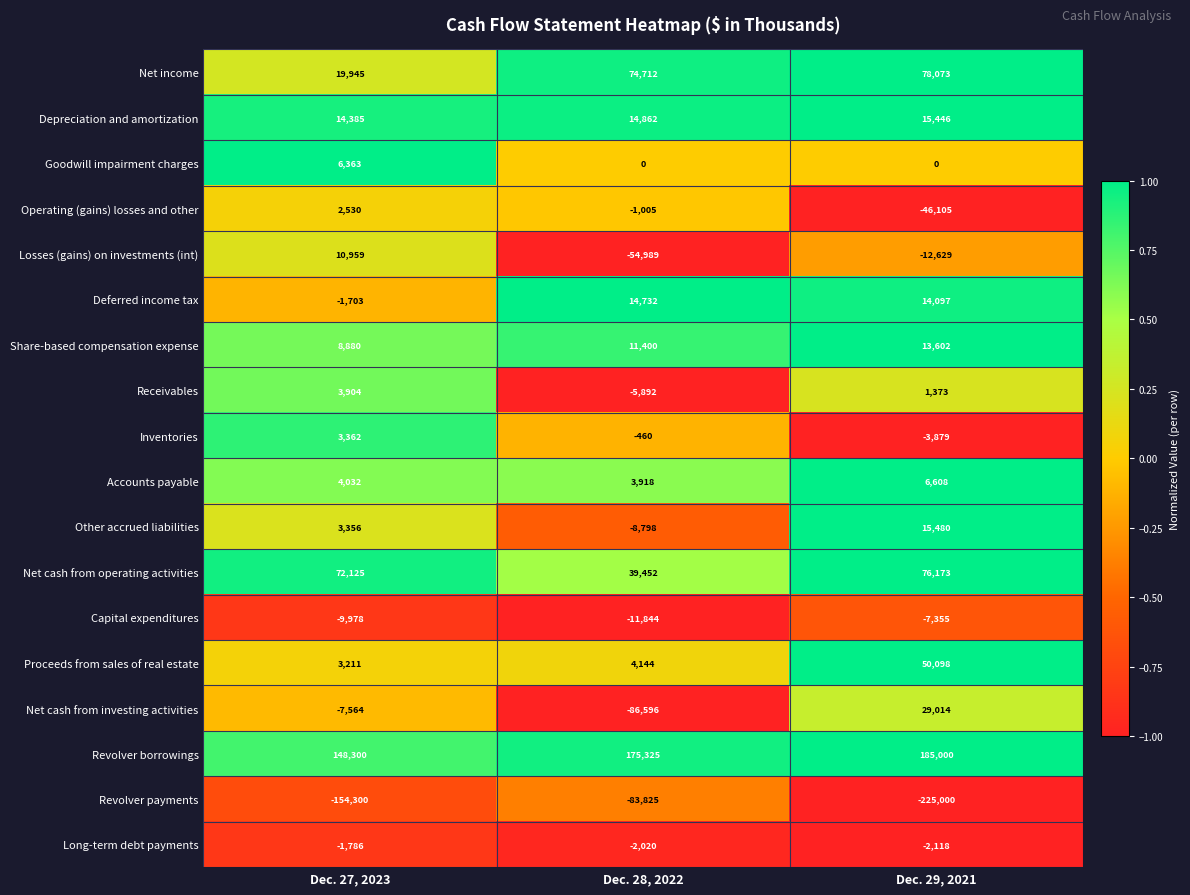

At how many categories does at least one series exceed 0?

3